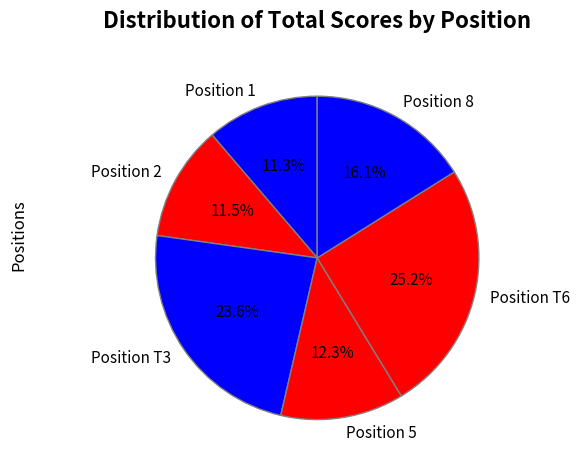

How many slices are in this pie chart?

6